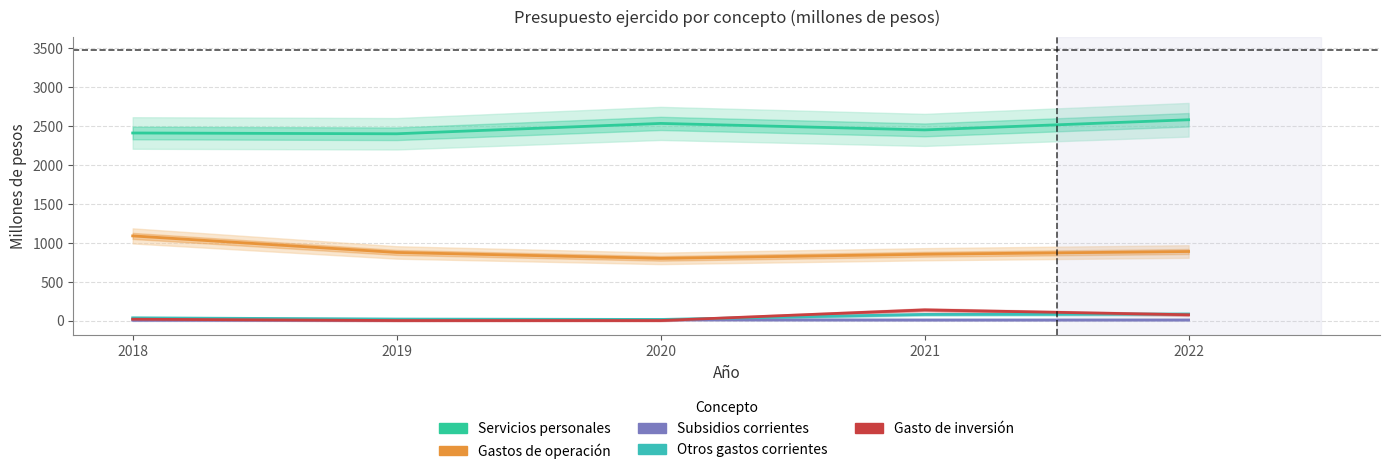

Which has a higher value, 2018 or 2020?

2020